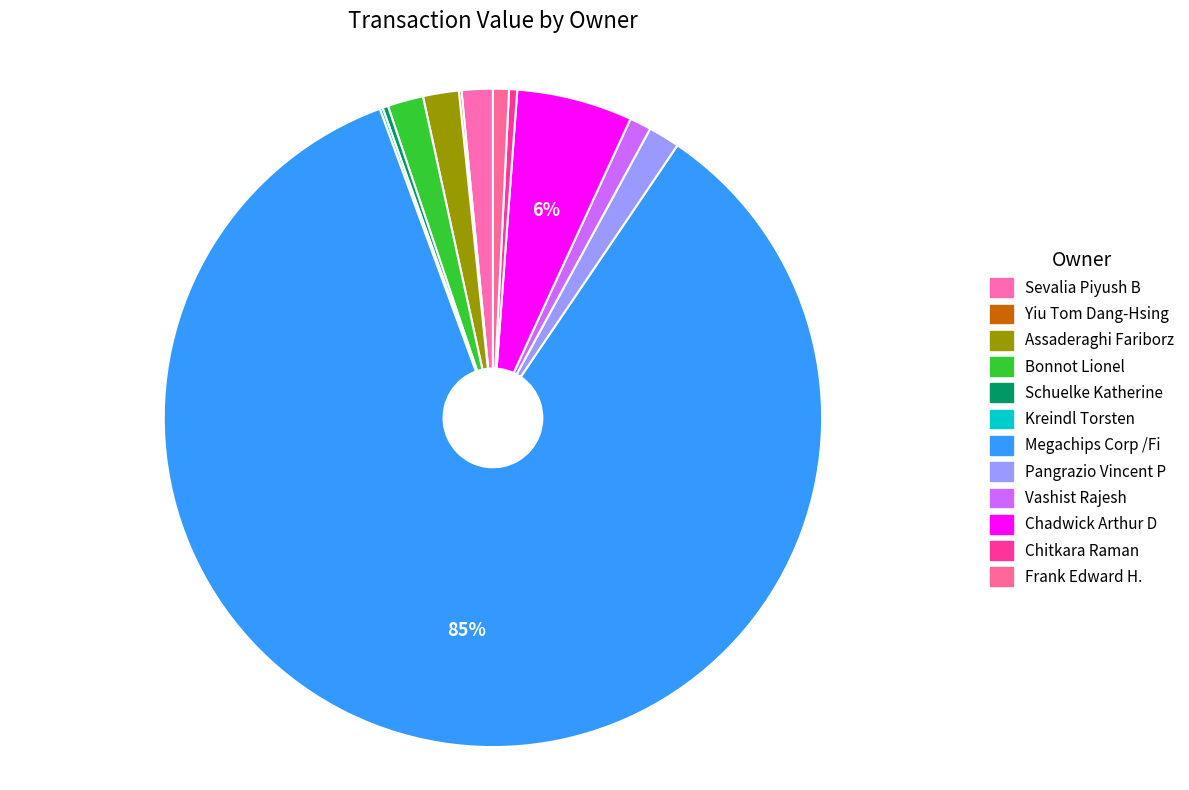

What percentage is the Frank Edward H. slice, to the nearest percent?

1%